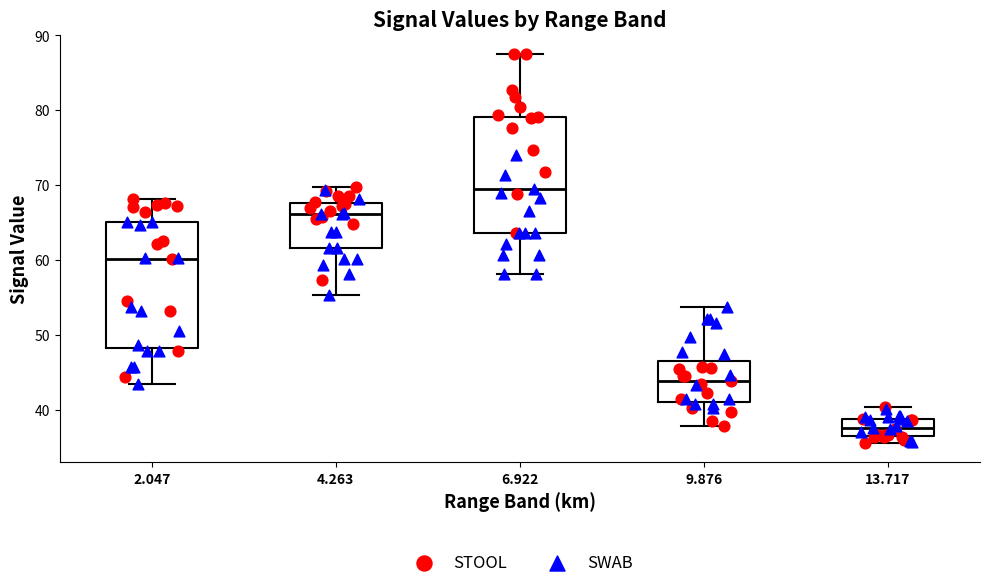

Reading left to right, read every box against the y-axis: the position of its median line, the range the box covers, and the ends of its whiskers. The values are not printed on the chart, so give them approximately, as read against the axis.

2.047: median 60, box 48 to 65, whiskers 43 to 68
4.263: median 66, box 62 to 68, whiskers 55 to 70
6.922: median 70, box 64 to 79, whiskers 58 to 88
9.876: median 44, box 41 to 47, whiskers 38 to 54
13.717: median 38, box 37 to 39, whiskers 36 to 40